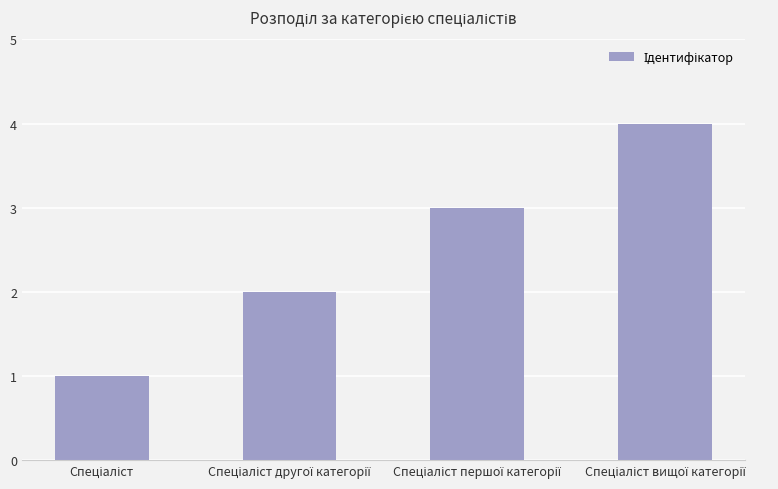

Are the bars grouped side by side (vs. stacked)?

No